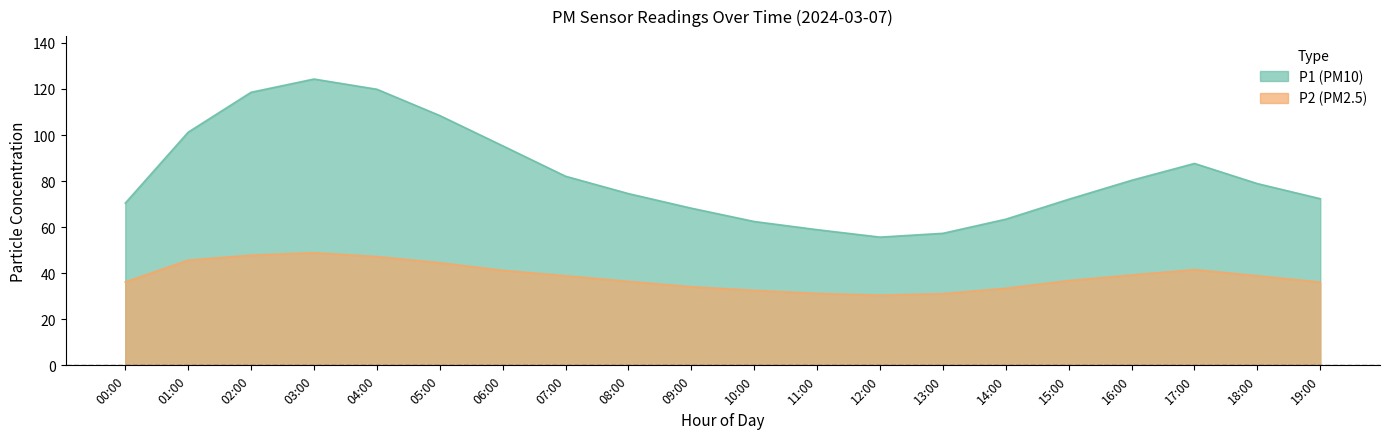

What is the difference between the maximum and minimum values in the P2 series?

18.4